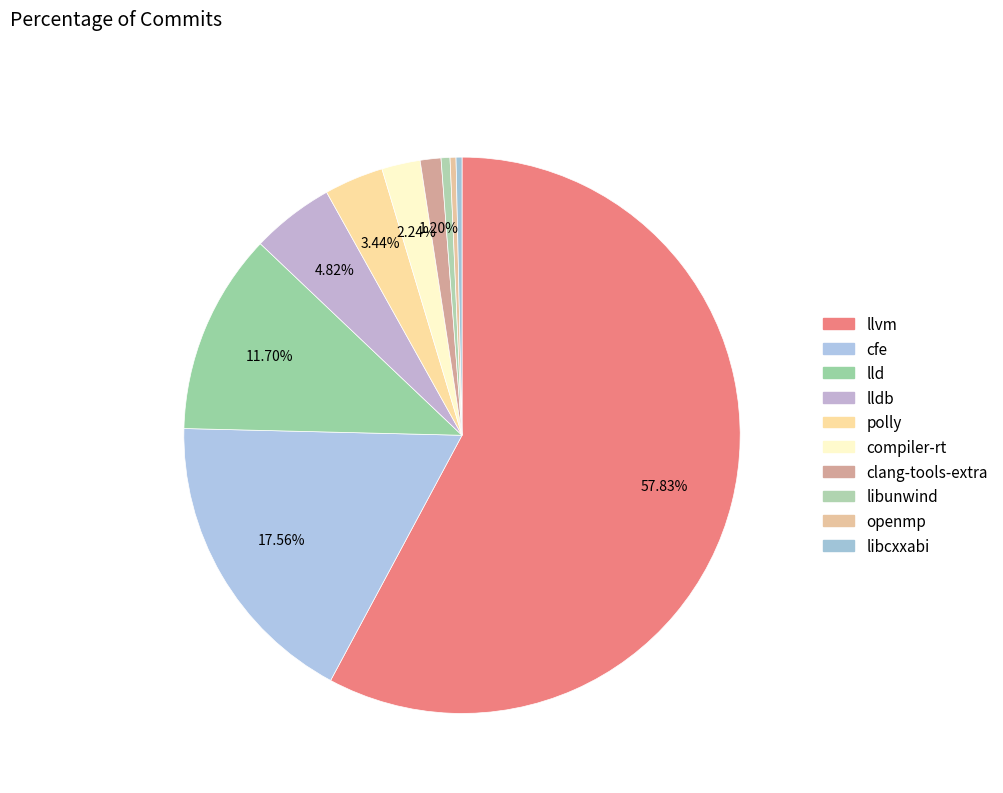

To the nearest percent, what percentage of the pie is compiler-rt?

2%